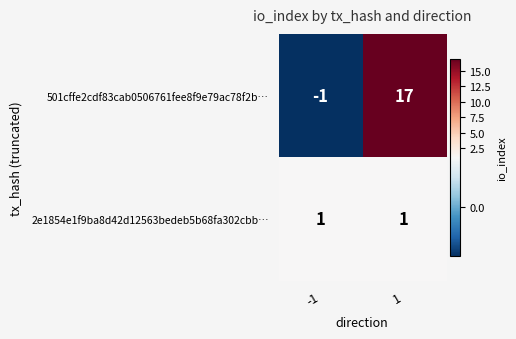

The 2e1854e1f9ba8d42d12563bedeb5b68fa302cbb… series shows 1 at -1. True or false?

True